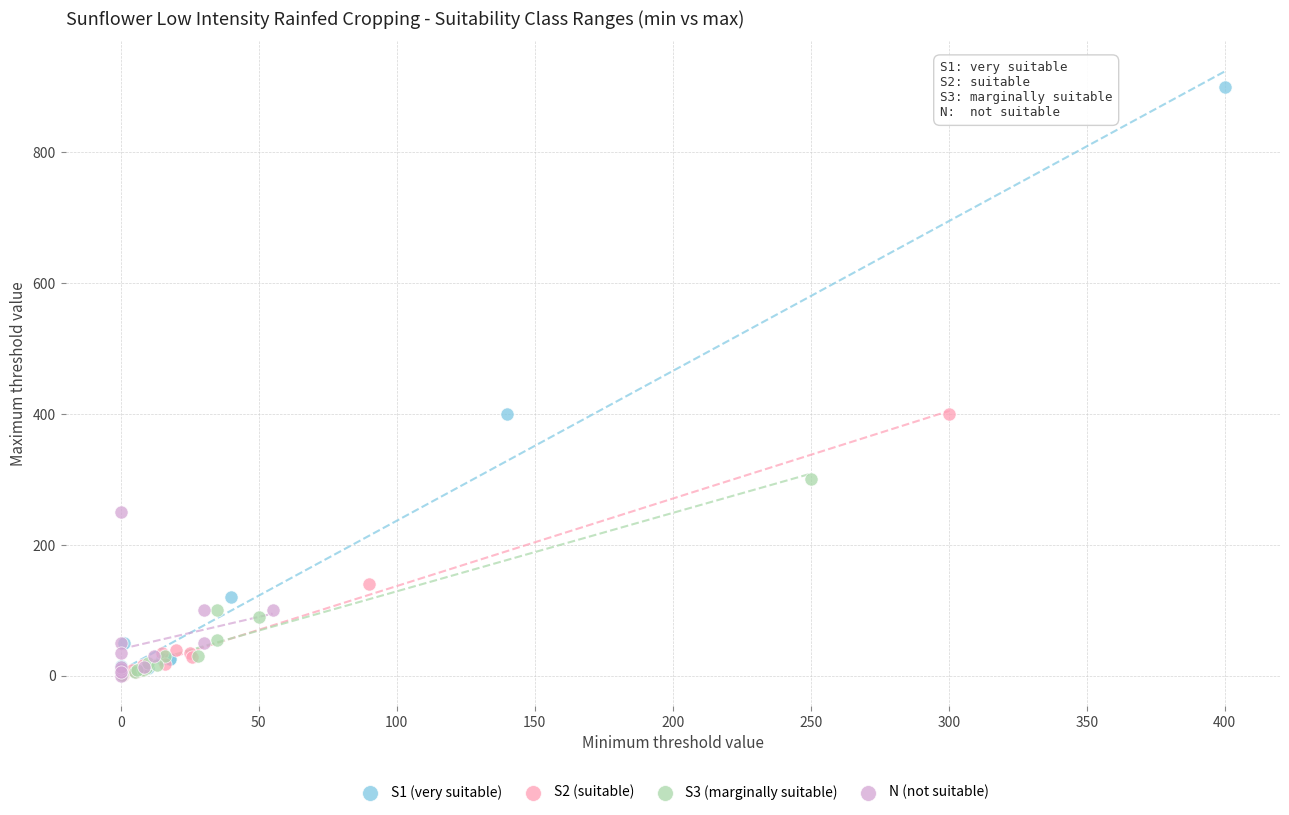

Which series has the largest Y range (max minus min)?

S1 (very suitable)